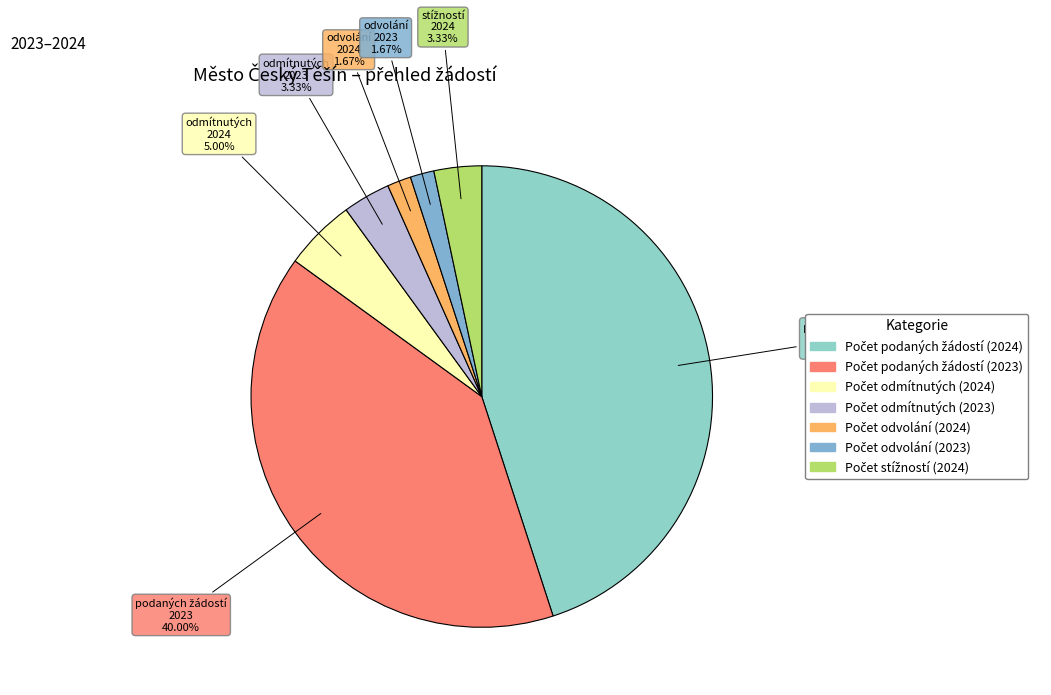

How many segments does this pie chart have?

7